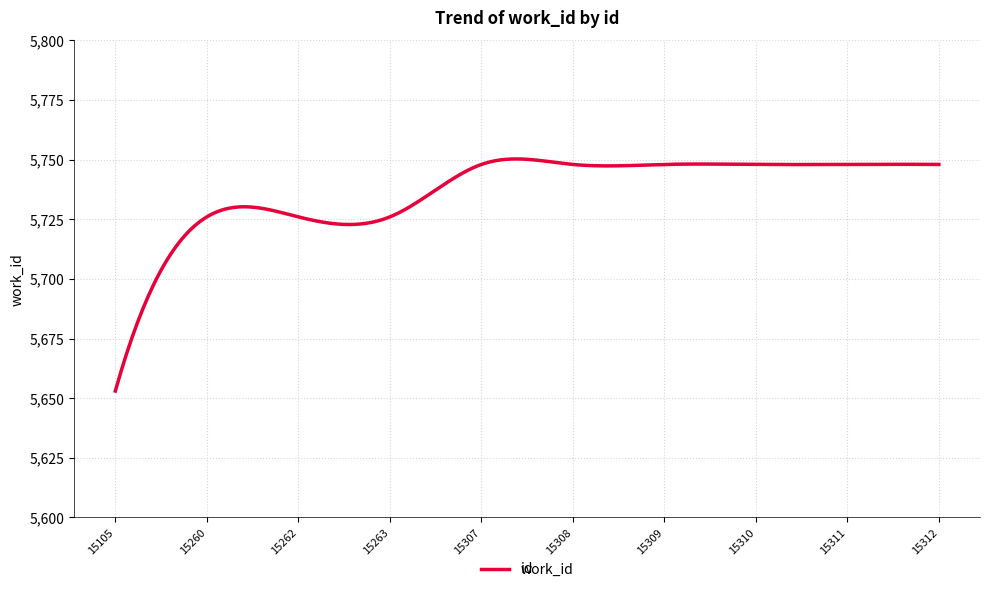

What is the greatest value displayed?

5750.3